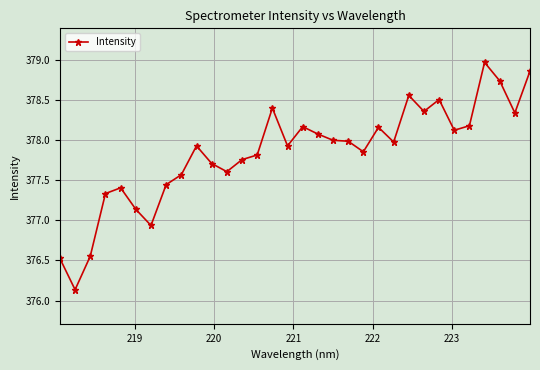

What is the minimum value shown in the chart?

376.1